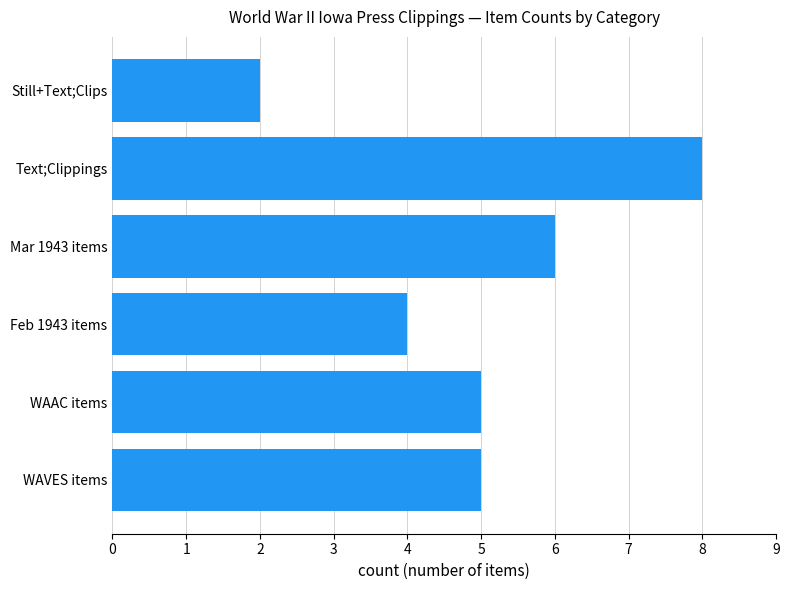

What is the difference between the values at Still+Text;Clips and WAAC items?

3